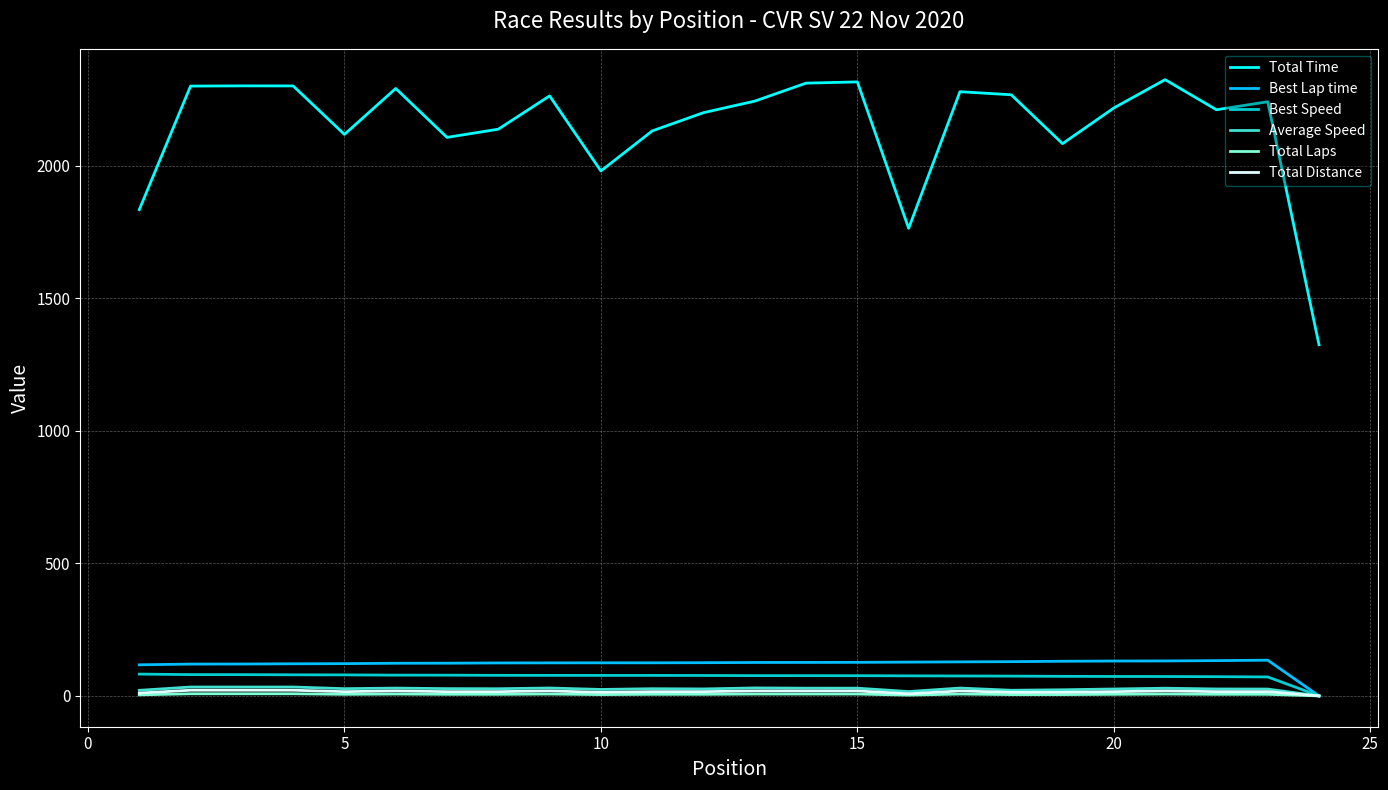

How many lines are shown in the chart?

6